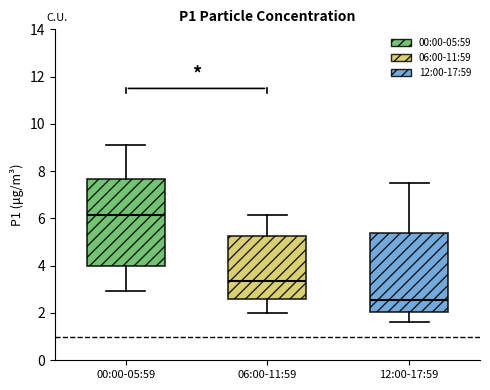

Reading left to right, read every box against the y-axis: the position of its median line, the range the box covers, and the ends of its whiskers. The values are not printed on the chart, so give them approximately, as read against the axis.

00:00-05:59: median 6.2, box 4.0 to 7.6, whiskers 3.0 to 9.2
06:00-11:59: median 3.4, box 2.6 to 5.2, whiskers 2.0 to 6.2
12:00-17:59: median 2.6, box 2.0 to 5.4, whiskers 1.6 to 7.6